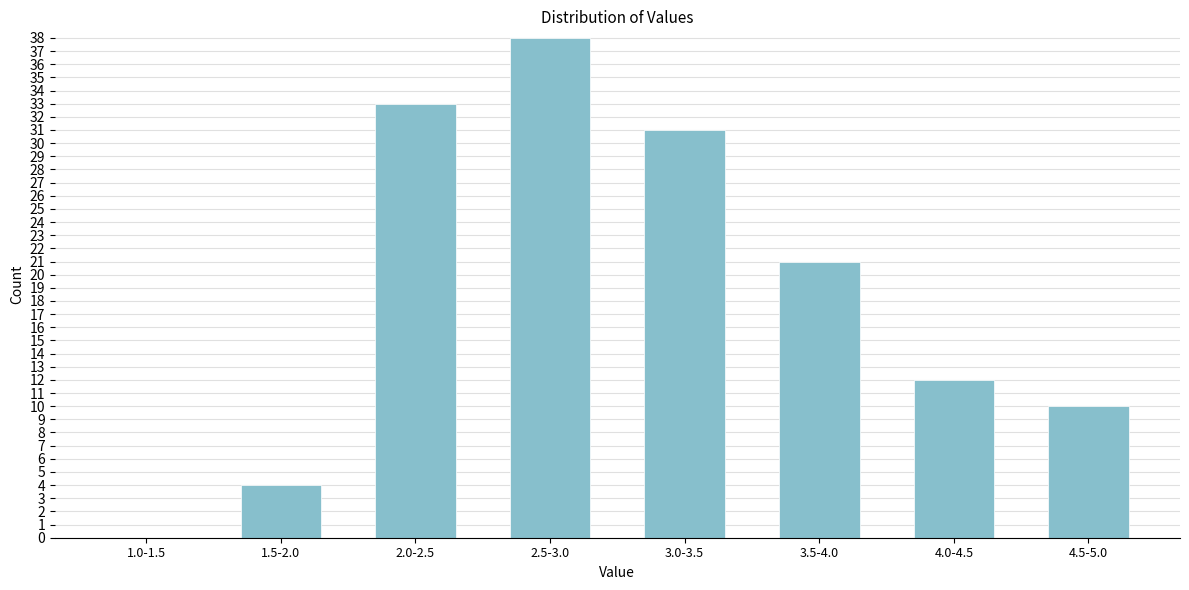

Reading right to left, list all the values displayed in this chart.

4.5-5.0=10	4.0-4.5=12	3.5-4.0=21	3.0-3.5=31	2.5-3.0=38	2.0-2.5=33	1.5-2.0=4	1.0-1.5=0